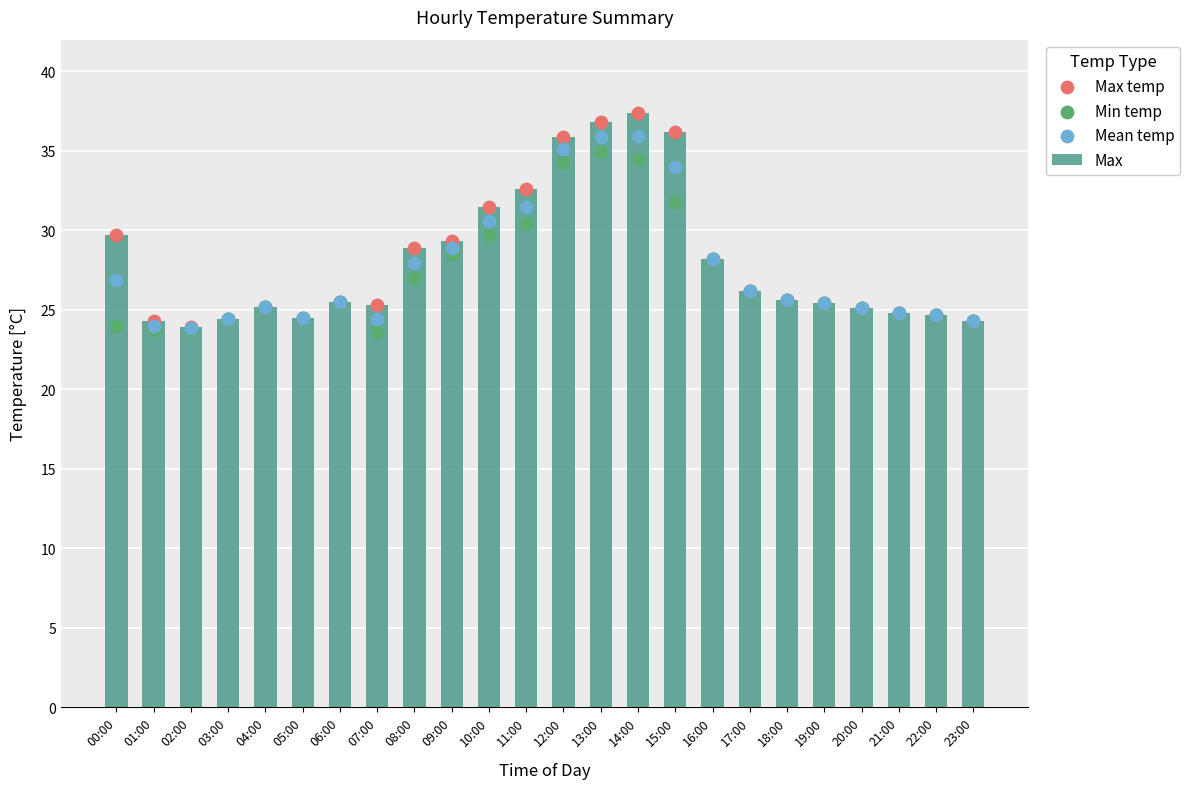

Which series has the largest total across all categories?

Max